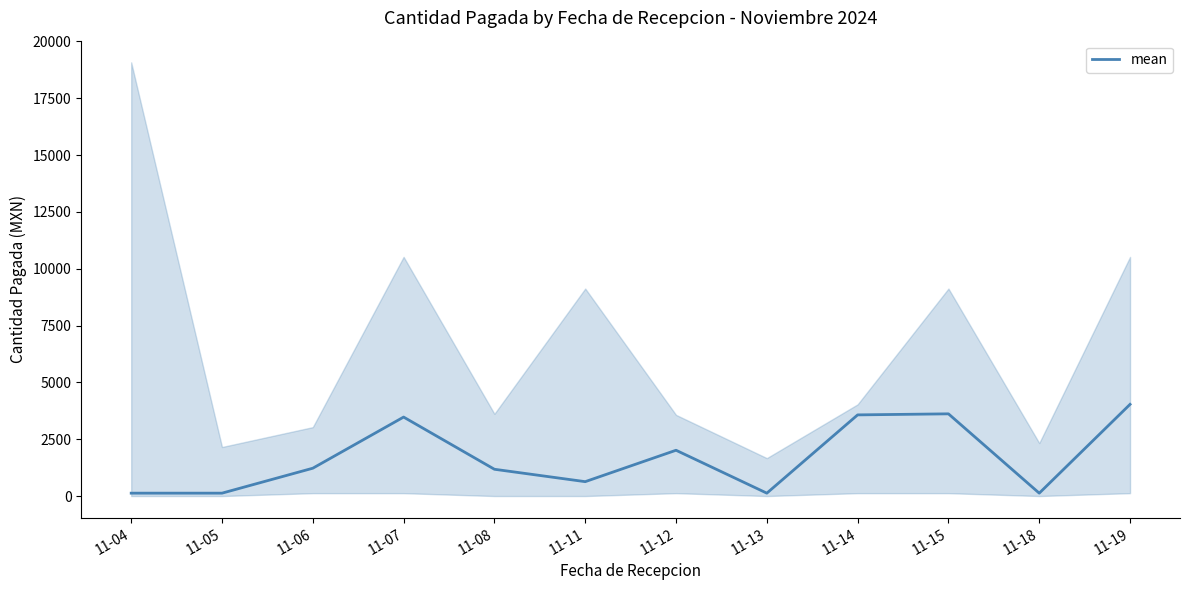

The chart shows a value of 1224.0 at 11-06. True or false?

True